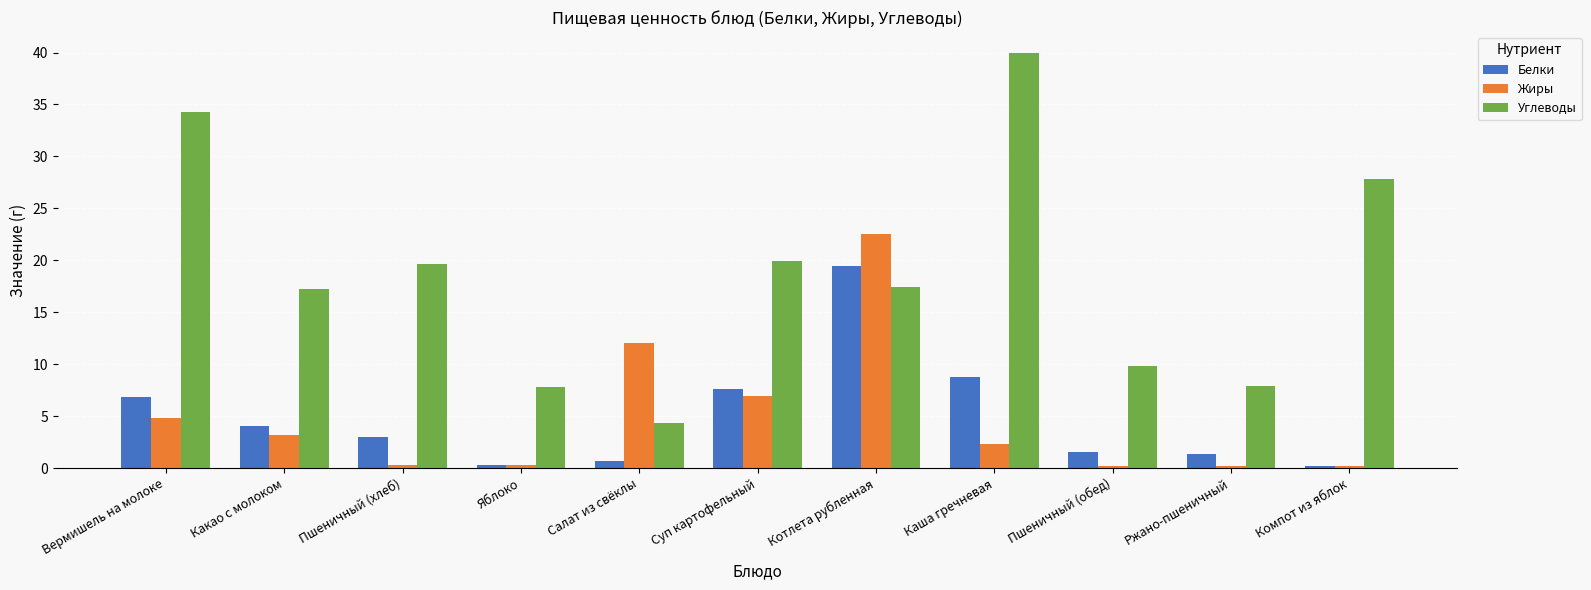

What value does the Углеводы series have at Котлета рубленная?

17.4